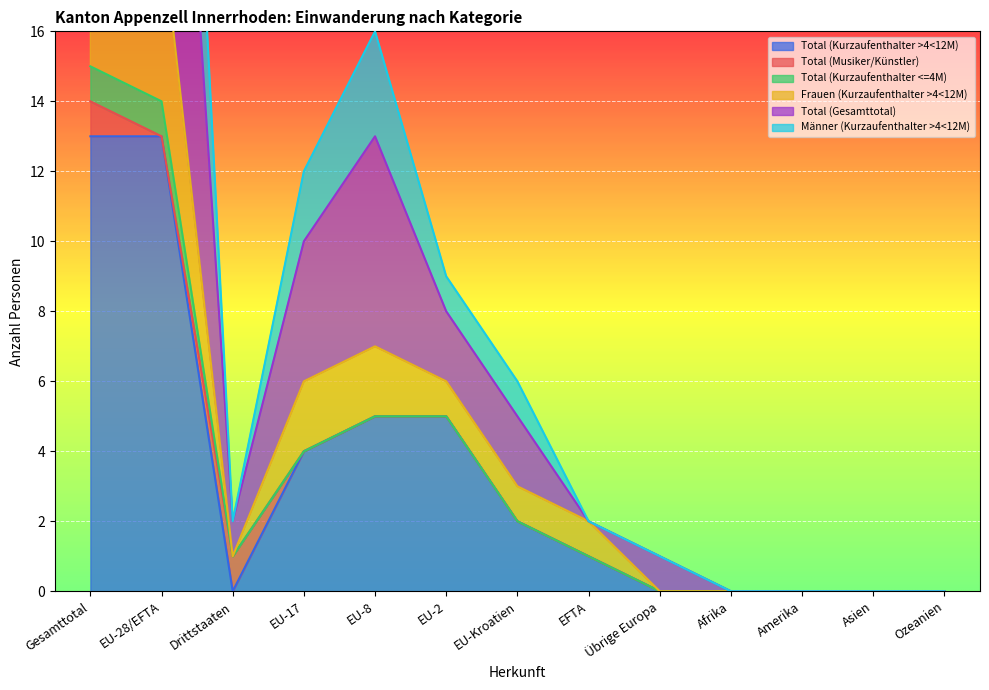

True or false: Total (Gesamttotal) has a value of 0 at Asien.

True